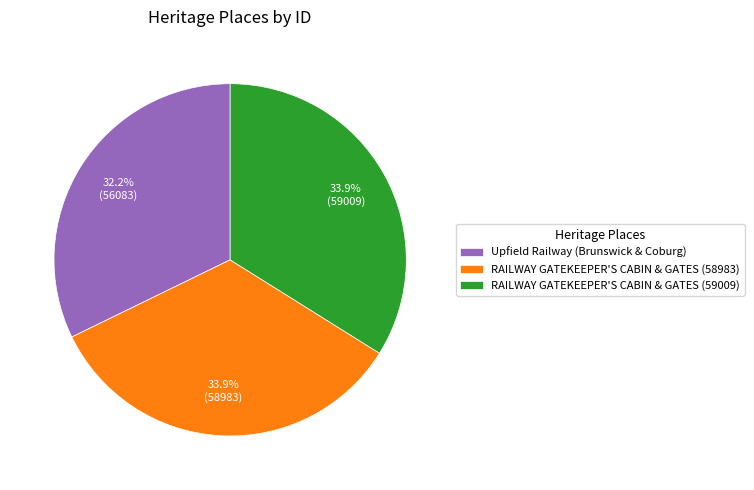

Between RAILWAY GATEKEEPER'S CABIN & GATES (59009) and Upfield Railway (Brunswick & Coburg), which is larger?

RAILWAY GATEKEEPER'S CABIN & GATES (59009)